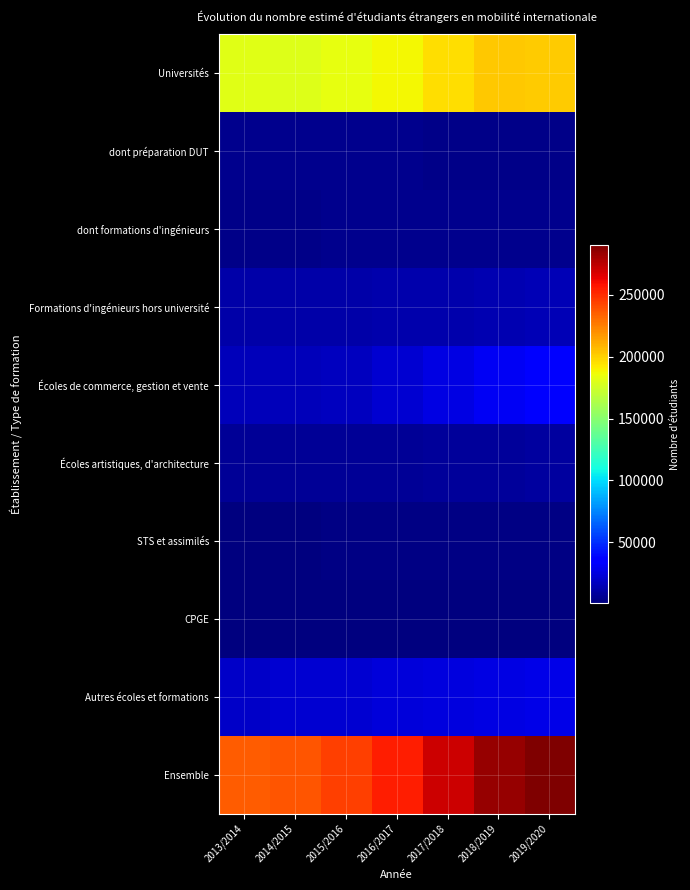

Reading right to left, transcribe all the data shown in this chart.

Universités: 2019/2020=202140	2018/2019=202151	2017/2018=195600	2016/2017=187642	2015/2016=183869	2014/2015=180506	2013/2014=181040
dont préparation DUT: 2019/2020=3686	2018/2019=3750	2017/2018=3976	2016/2017=4168	2015/2016=4253	2014/2015=4380	2013/2014=4479
dont formations d'ingénieurs: 2019/2020=4480	2018/2019=4342	2017/2018=4159	2016/2017=4250	2015/2016=4085	2014/2015=3848	2013/2014=3629
Formations d'ingénieurs hors université: 2019/2020=14226	2018/2019=13379	2017/2018=12371	2016/2017=12634	2015/2016=11592	2014/2015=11207	2013/2014=11080
Écoles de commerce, gestion et vente: 2019/2020=34653	2018/2019=30907	2017/2018=25860	2016/2017=21276	2015/2016=17476	2014/2015=16423	2013/2014=15661
Écoles artistiques, d'architecture: 2019/2020=9026	2018/2019=8308	2017/2018=8240	2016/2017=6556	2015/2016=6549	2014/2015=6506	2013/2014=6500
STS et assimilés: 2019/2020=2415	2018/2019=2620	2017/2018=2277	2016/2017=2066	2015/2016=1902	2014/2015=1680	2013/2014=1424
CPGE: 2019/2020=586	2018/2019=691	2017/2018=664	2016/2017=649	2015/2016=681	2014/2015=662	2013/2014=629
Autres écoles et formations: 2019/2020=27424	2018/2019=25659	2017/2018=25451	2016/2017=23915	2015/2016=22010	2014/2015=21195	2013/2014=18815
Ensemble: 2019/2020=290470	2018/2019=283714	2017/2018=270463	2016/2017=254738	2015/2016=244078	2014/2015=238179	2013/2014=235149